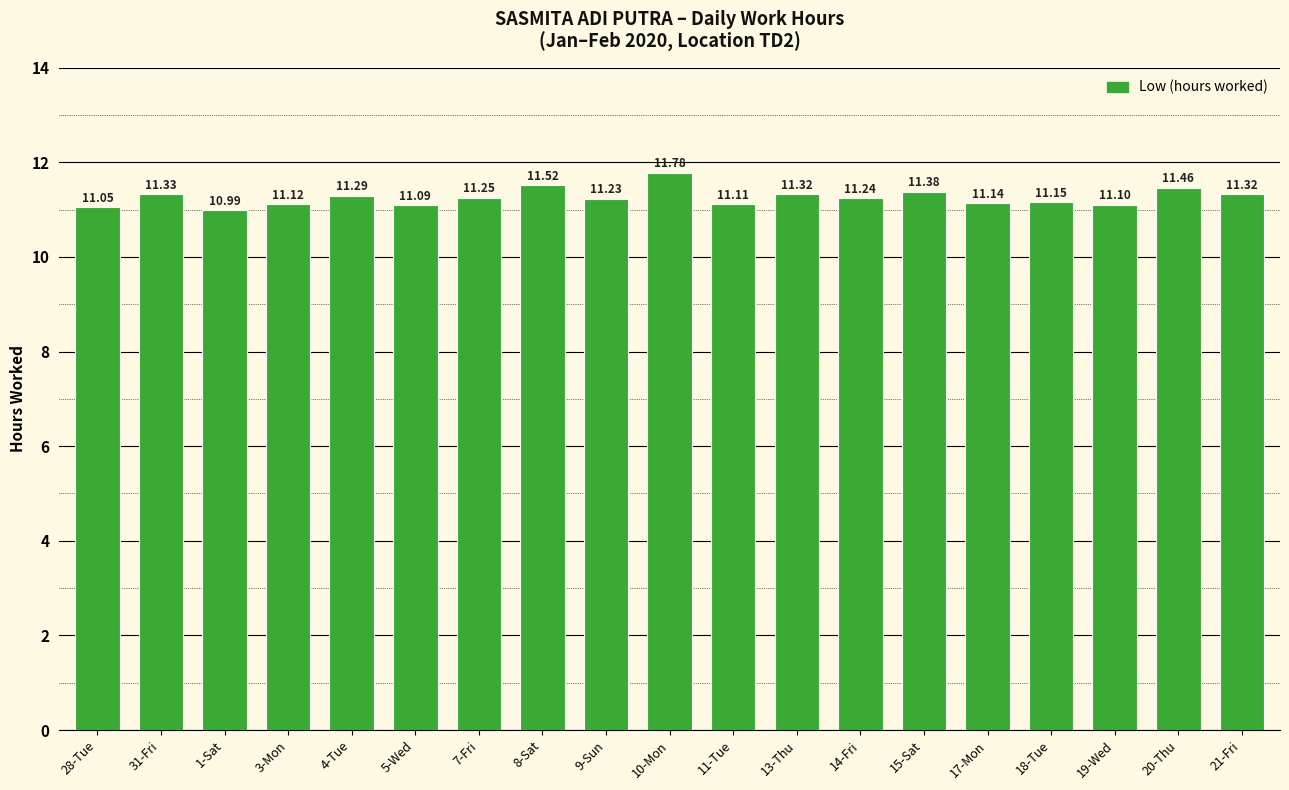

What is the sum of the values at 20-Thu and 9-Sun?

22.7